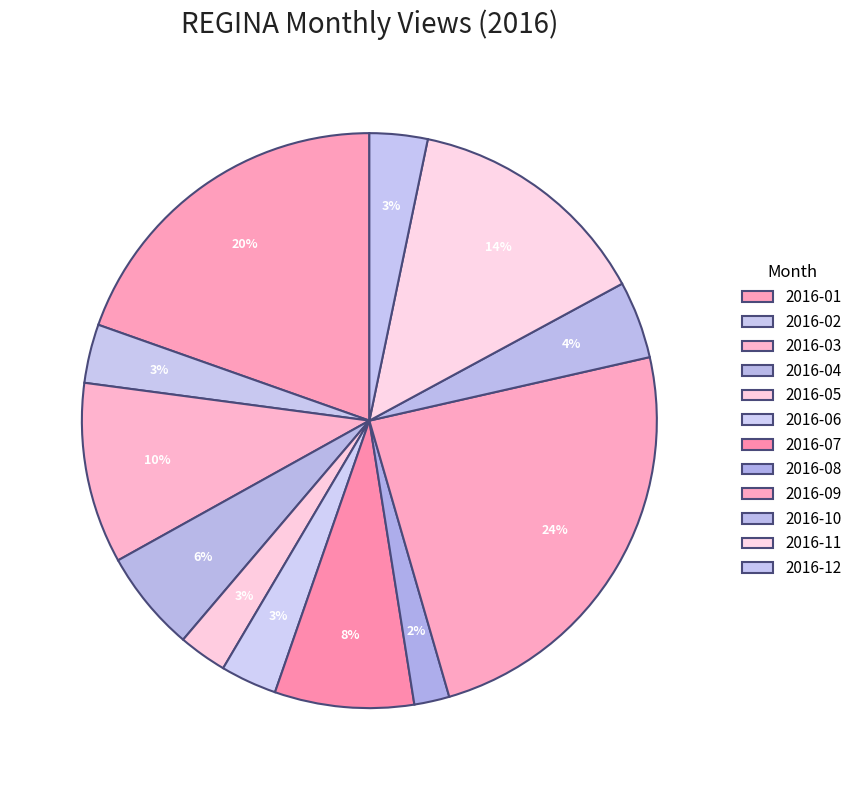

Between 2016-11 and 2016-06, which is larger?

2016-11